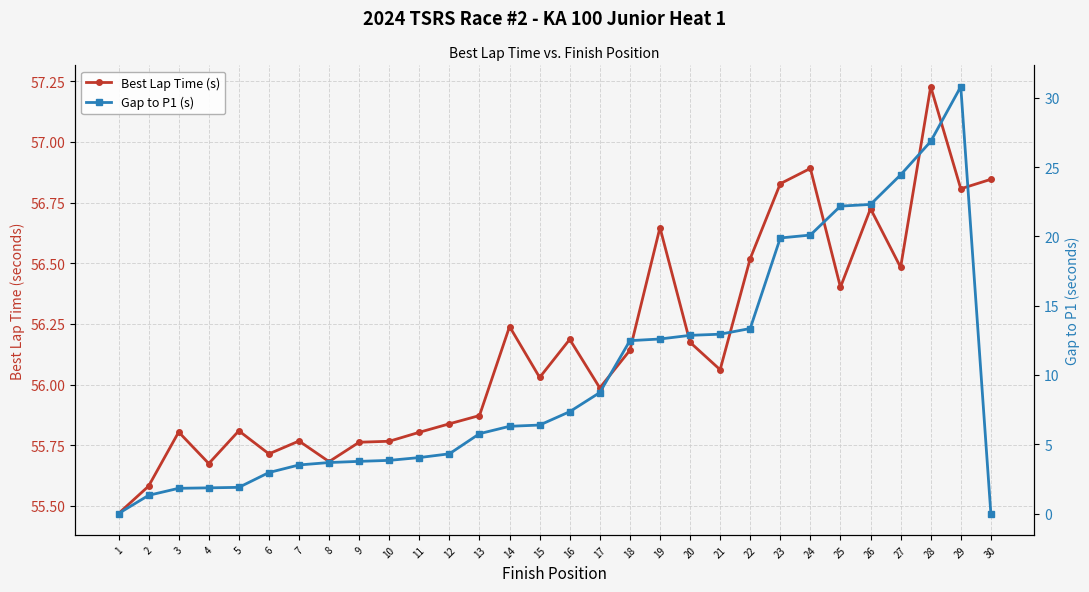

Which category has the highest value in the Best Lap Time (s) series?

28